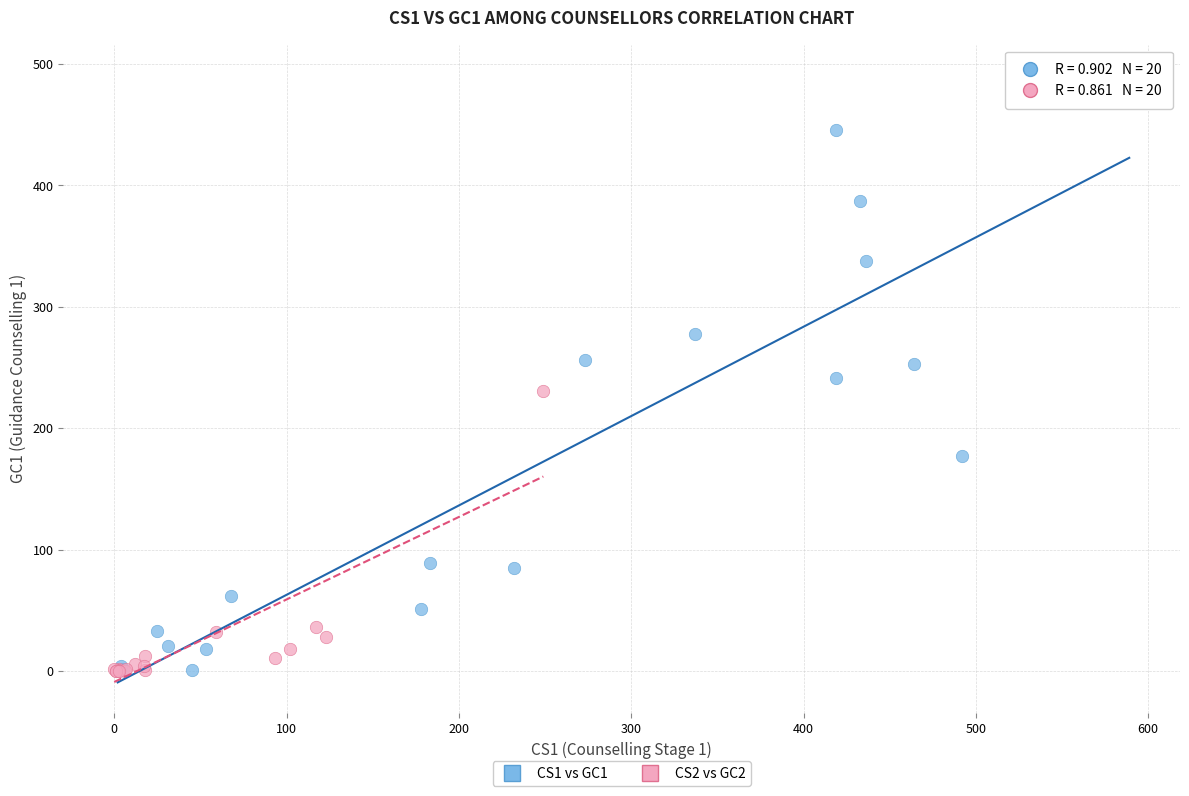

Which series has the widest spread of Y values?

CS1 vs GC1